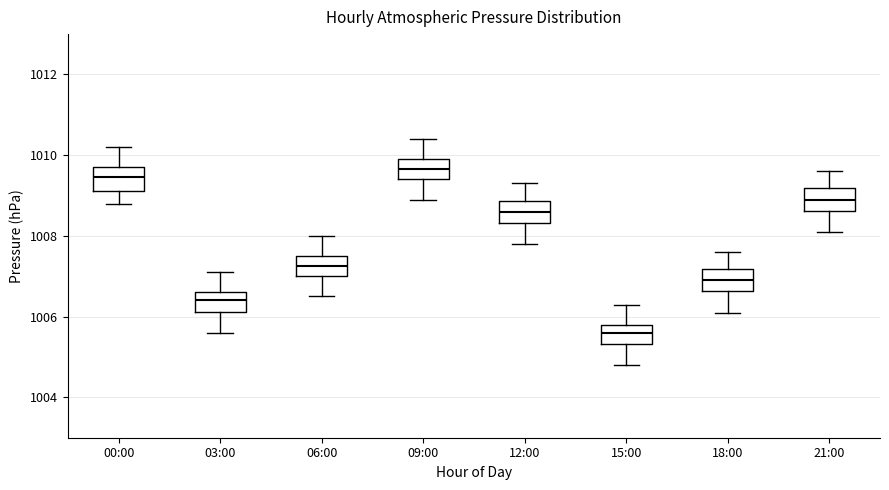

Reading left to right, read every box against the y-axis: the position of its median line, the range the box covers, and the ends of its whiskers. The values are not printed on the chart, so give them approximately, as read against the axis.

00:00: median 1009.4, box 1009.2 to 1009.8, whiskers 1008.8 to 1010.2
03:00: median 1006.4, box 1006.2 to 1006.6, whiskers 1005.6 to 1007.2
06:00: median 1007.2, box 1007.0 to 1007.6, whiskers 1006.6 to 1008.0
09:00: median 1009.6, box 1009.4 to 1010.0, whiskers 1009.0 to 1010.4
12:00: median 1008.6, box 1008.4 to 1008.8, whiskers 1007.8 to 1009.4
15:00: median 1005.6, box 1005.4 to 1005.8, whiskers 1004.8 to 1006.4
18:00: median 1007.0, box 1006.6 to 1007.2, whiskers 1006.2 to 1007.6
21:00: median 1009.0, box 1008.6 to 1009.2, whiskers 1008.2 to 1009.6